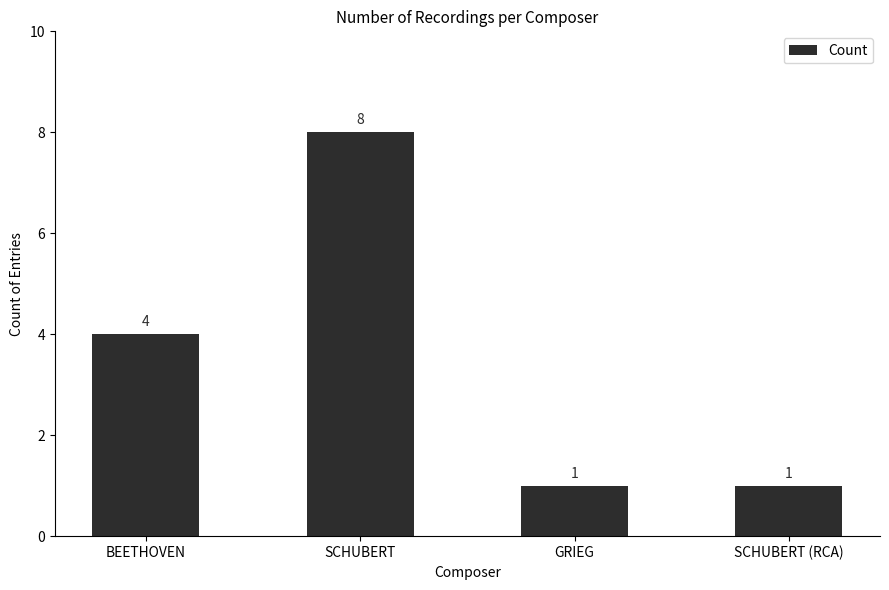

How many values are between 1 and 8?

4